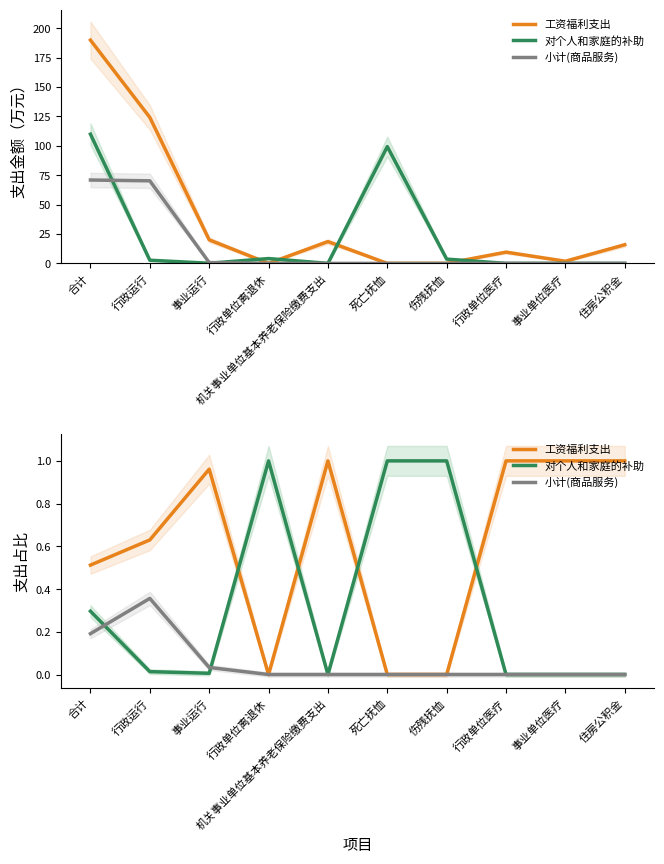

Reading left to right, what are all the values shown in this chart?

工资福利支出: 合计=0.5	行政运行=0.6	事业运行=1.0	行政单位离退休=0.0	机关事业单位基本养老保险缴费支出=1.0	死亡抚恤=0.0	伤残抚恤=0.0	行政单位医疗=1.0	事业单位医疗=1.0	住房公积金=1.0
对个人和家庭的补助: 合计=0.3	行政运行=0.0	事业运行=0.0	行政单位离退休=1.0	机关事业单位基本养老保险缴费支出=0.0	死亡抚恤=1.0	伤残抚恤=1.0	行政单位医疗=0.0	事业单位医疗=0.0	住房公积金=0.0
小计(商品服务): 合计=0.2	行政运行=0.4	事业运行=0.0	行政单位离退休=0.0	机关事业单位基本养老保险缴费支出=0.0	死亡抚恤=0.0	伤残抚恤=0.0	行政单位医疗=0.0	事业单位医疗=0.0	住房公积金=0.0